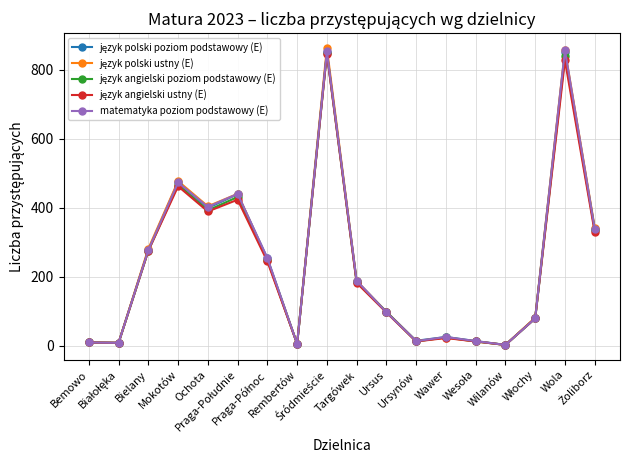

How many data points does each series have?

18